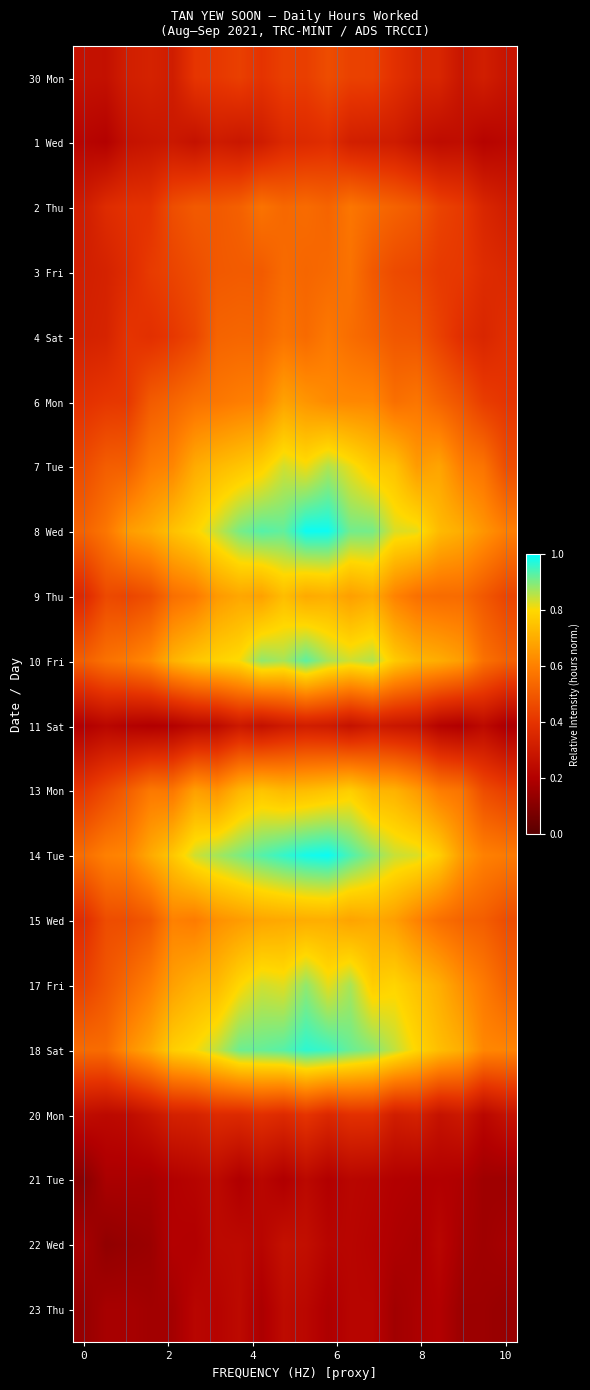

Reading left to right, extract all data points from this chart.

30 Mon: 0.3	0.3	0.3	0.3	0.3	0.4	0.4	0.4	0.4	0.4	0.4	0.5	0.4	0.4	0.4	0.4	0.4	0.3	0.3	0.3
1 Wed: 0.2	0.2	0.3	0.3	0.3	0.3	0.3	0.3	0.3	0.4	0.4	0.4	0.3	0.3	0.3	0.3	0.2	0.3	0.2	0.2
2 Thu: 0.3	0.4	0.4	0.4	0.5	0.5	0.5	0.5	0.6	0.5	0.5	0.5	0.6	0.5	0.5	0.5	0.4	0.4	0.4	0.3
3 Fri: 0.3	0.3	0.4	0.4	0.4	0.5	0.5	0.5	0.5	0.5	0.5	0.5	0.6	0.5	0.5	0.4	0.4	0.4	0.4	0.4
4 Sat: 0.3	0.3	0.4	0.4	0.4	0.4	0.5	0.5	0.5	0.6	0.5	0.6	0.6	0.5	0.5	0.5	0.4	0.4	0.4	0.4
6 Mon: 0.4	0.4	0.4	0.5	0.5	0.6	0.6	0.6	0.6	0.7	0.6	0.6	0.6	0.6	0.6	0.6	0.5	0.5	0.4	0.4
7 Tue: 0.5	0.5	0.5	0.6	0.6	0.7	0.7	0.8	0.8	0.8	0.8	0.9	0.8	0.8	0.7	0.7	0.7	0.6	0.6	0.5
8 Wed: 0.5	0.6	0.7	0.7	0.7	0.8	0.8	0.9	0.9	0.9	1.0	1.0	0.9	0.9	0.8	0.8	0.7	0.7	0.6	0.6
9 Thu: 0.4	0.5	0.4	0.5	0.6	0.6	0.7	0.7	0.7	0.7	0.7	0.7	0.7	0.7	0.6	0.6	0.5	0.5	0.5	0.4
10 Fri: 0.5	0.6	0.6	0.6	0.7	0.8	0.8	0.8	0.9	0.9	0.9	0.9	0.8	0.9	0.8	0.7	0.7	0.7	0.6	0.5
11 Sat: 0.2	0.2	0.2	0.2	0.2	0.2	0.2	0.3	0.3	0.3	0.3	0.3	0.3	0.3	0.3	0.3	0.2	0.2	0.2	0.2
13 Mon: 0.4	0.5	0.5	0.6	0.6	0.7	0.6	0.7	0.8	0.7	0.7	0.8	0.8	0.7	0.7	0.7	0.6	0.6	0.5	0.4
14 Tue: 0.6	0.6	0.6	0.7	0.8	0.8	0.9	0.9	0.9	1.0	1.0	1.0	0.9	0.9	0.8	0.8	0.8	0.7	0.6	0.6
15 Wed: 0.4	0.5	0.5	0.5	0.6	0.6	0.6	0.7	0.7	0.7	0.7	0.7	0.7	0.7	0.7	0.6	0.6	0.5	0.5	0.5
17 Fri: 0.4	0.5	0.5	0.6	0.7	0.7	0.7	0.8	0.8	0.8	0.9	0.8	0.9	0.8	0.8	0.7	0.7	0.6	0.6	0.5
18 Sat: 0.5	0.5	0.6	0.7	0.8	0.8	0.8	0.9	0.9	0.9	1.0	1.0	0.9	0.9	0.8	0.8	0.7	0.7	0.6	0.6
20 Mon: 0.3	0.2	0.2	0.3	0.3	0.3	0.4	0.4	0.4	0.4	0.4	0.4	0.4	0.4	0.3	0.3	0.3	0.3	0.2	0.3
21 Tue: 0.1	0.2	0.2	0.2	0.2	0.2	0.2	0.2	0.2	0.2	0.2	0.2	0.2	0.2	0.2	0.2	0.2	0.2	0.2	0.2
22 Wed: 0.2	0.1	0.1	0.1	0.2	0.2	0.2	0.2	0.2	0.3	0.3	0.2	0.2	0.2	0.2	0.2	0.2	0.2	0.2	0.2
23 Thu: 0.1	0.2	0.2	0.2	0.2	0.2	0.2	0.2	0.2	0.2	0.2	0.2	0.2	0.2	0.2	0.2	0.2	0.2	0.2	0.1